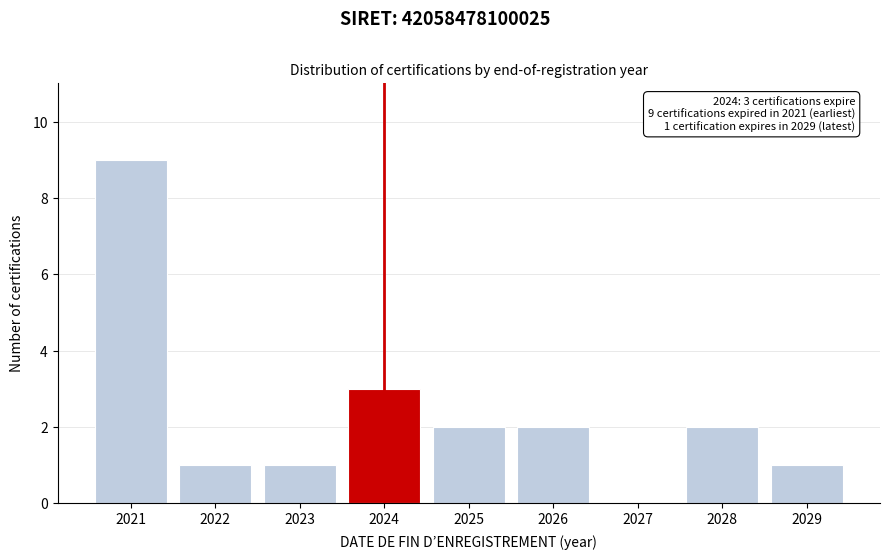

Reading left to right, what are all the values shown in this chart?

2021=9	2022=1	2023=1	2024=3	2025=2	2026=2	2027=0	2028=2	2029=1